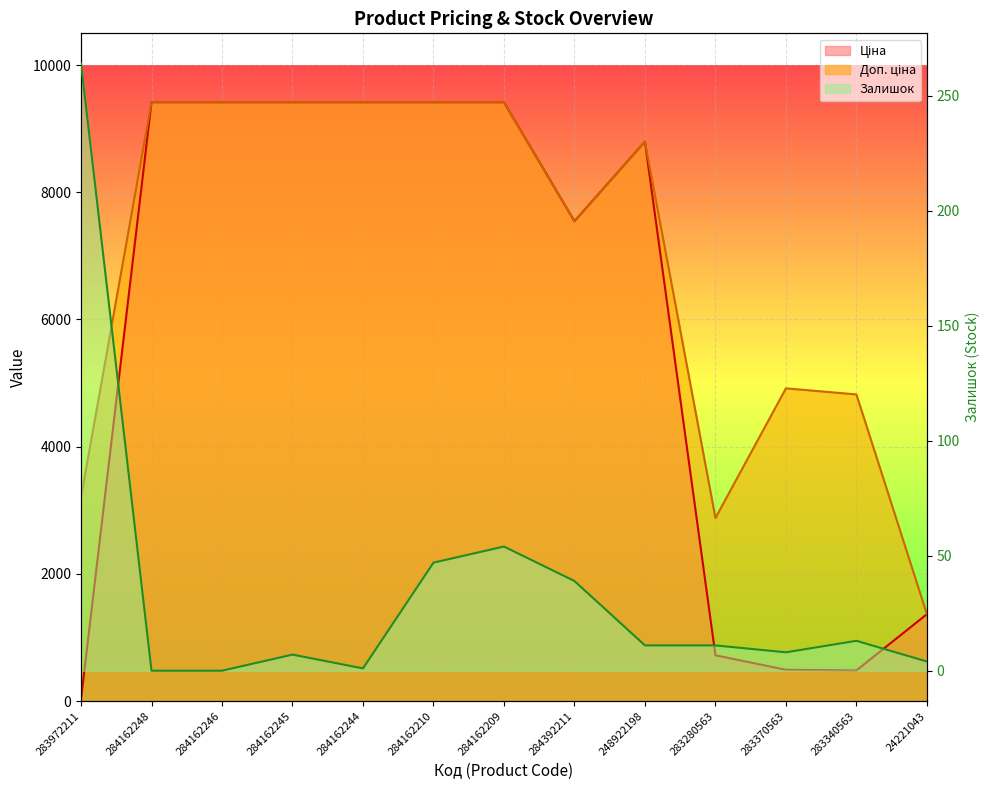

True or false: Доп. ціна and Залишок cross at least once.

False